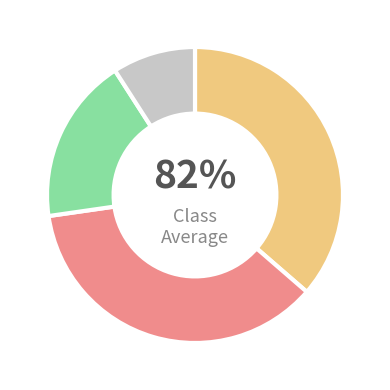

True or false: Davon Intensivstation accounts for 1% of the total.

False